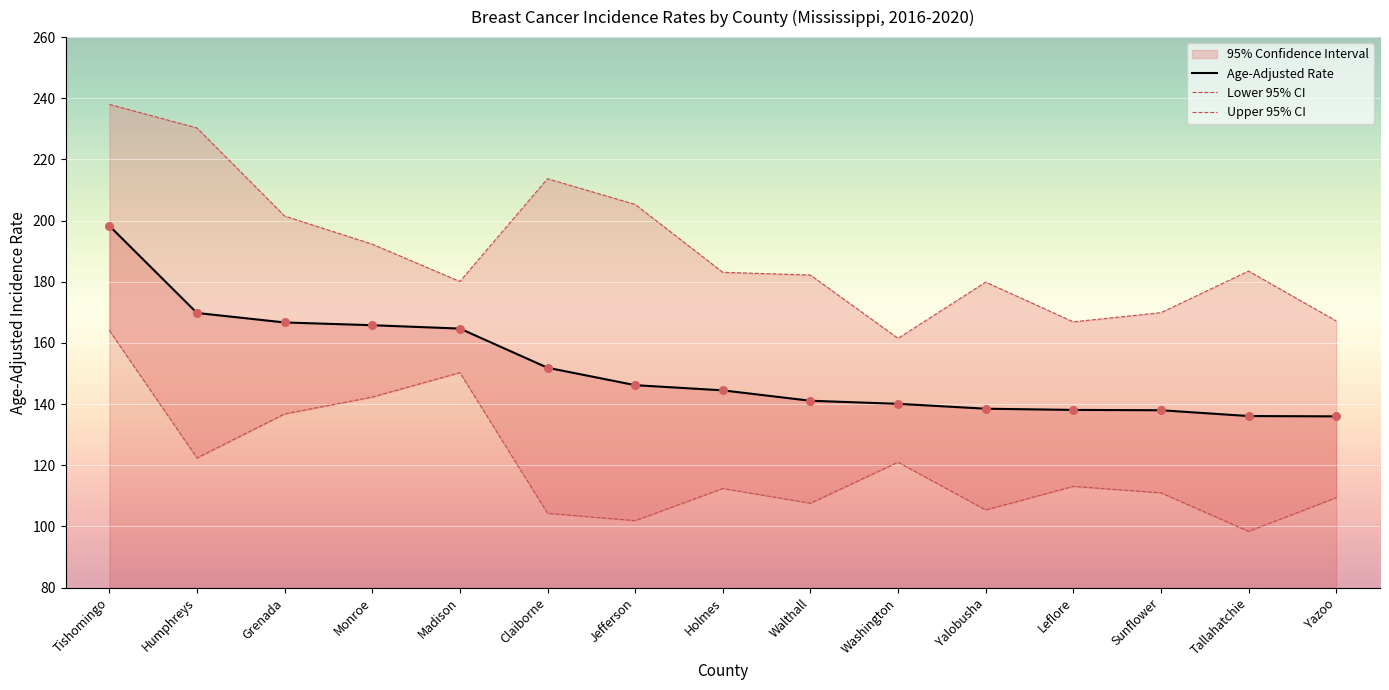

Is the value of Age-Adjusted Rate at Tishomingo greater than the value of Lower 95% CI at Tishomingo?

Yes